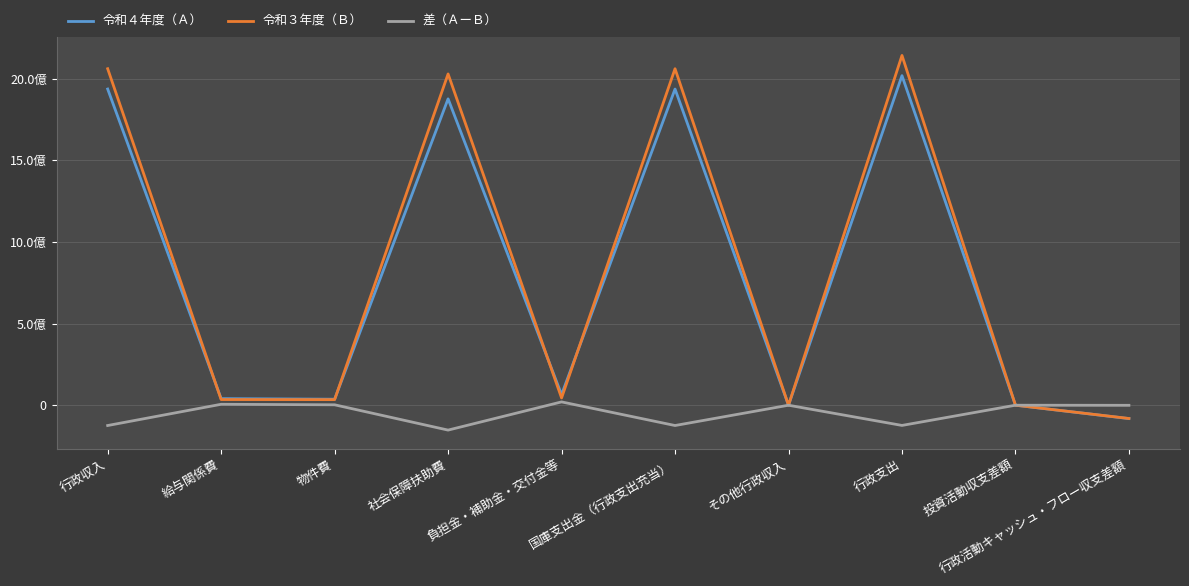

What is the minimum value for 令和４年度（Ａ）?

-81838962